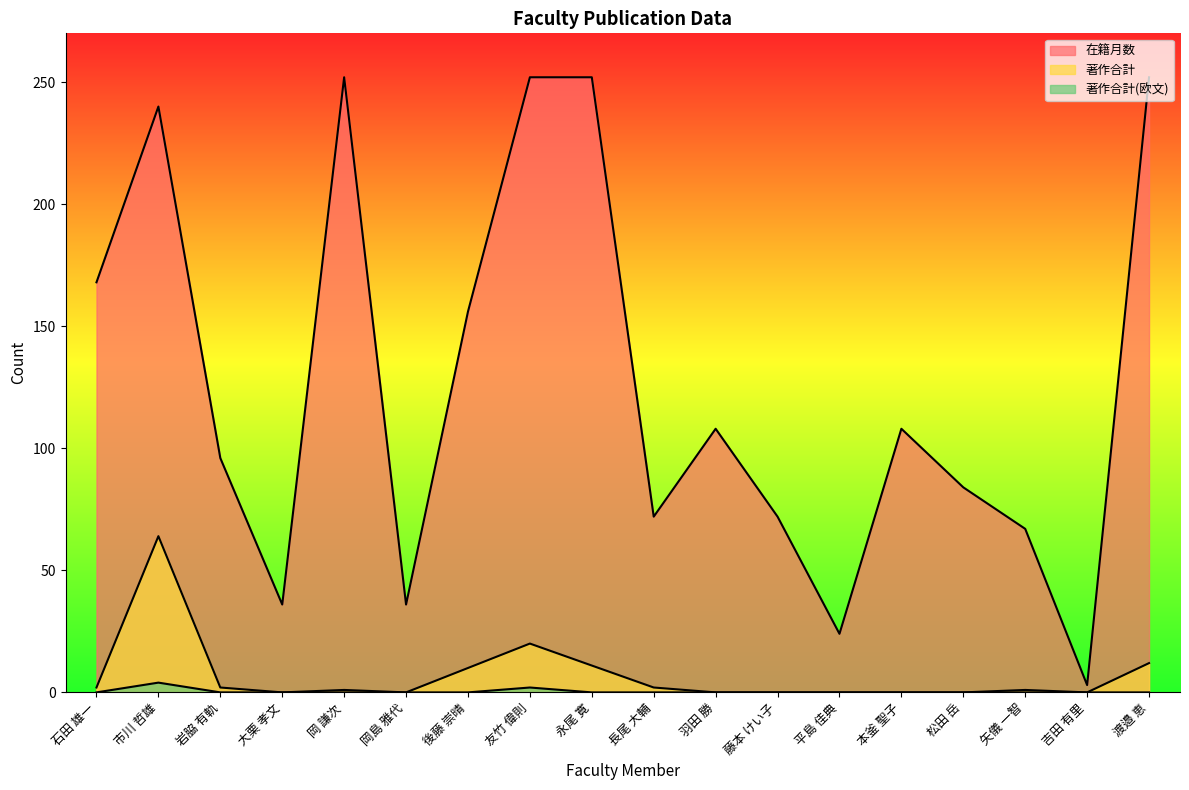

What is the highest value of the 著作合計(欧文) series?

4